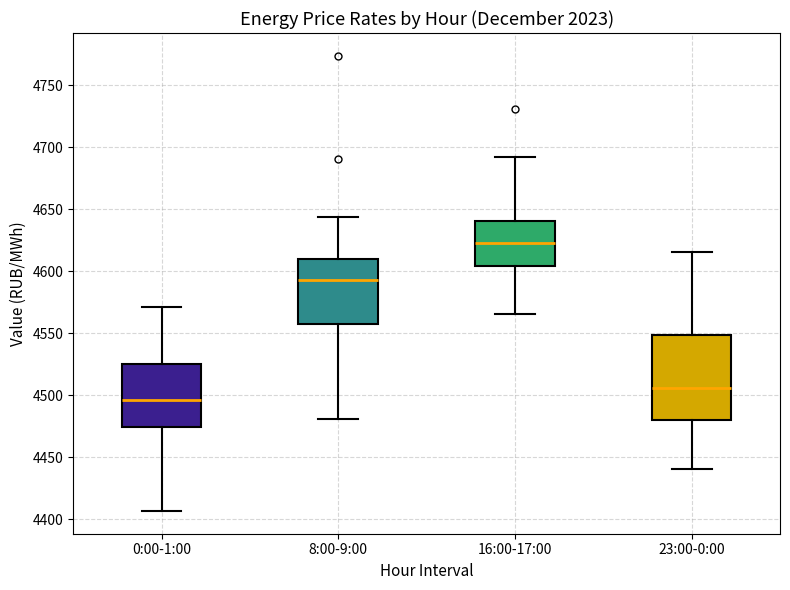

Reading left to right, read every box against the y-axis: the position of its median line, the range the box covers, and the ends of its whiskers. The values are not printed on the chart, so give them approximately, as read against the axis.

0:00-1:00: median 4495, box 4475 to 4525, whiskers 4405 to 4570
8:00-9:00: median 4595, box 4560 to 4610, whiskers 4480 to 4645
16:00-17:00: median 4620, box 4605 to 4640, whiskers 4565 to 4690
23:00-0:00: median 4505, box 4480 to 4550, whiskers 4440 to 4615